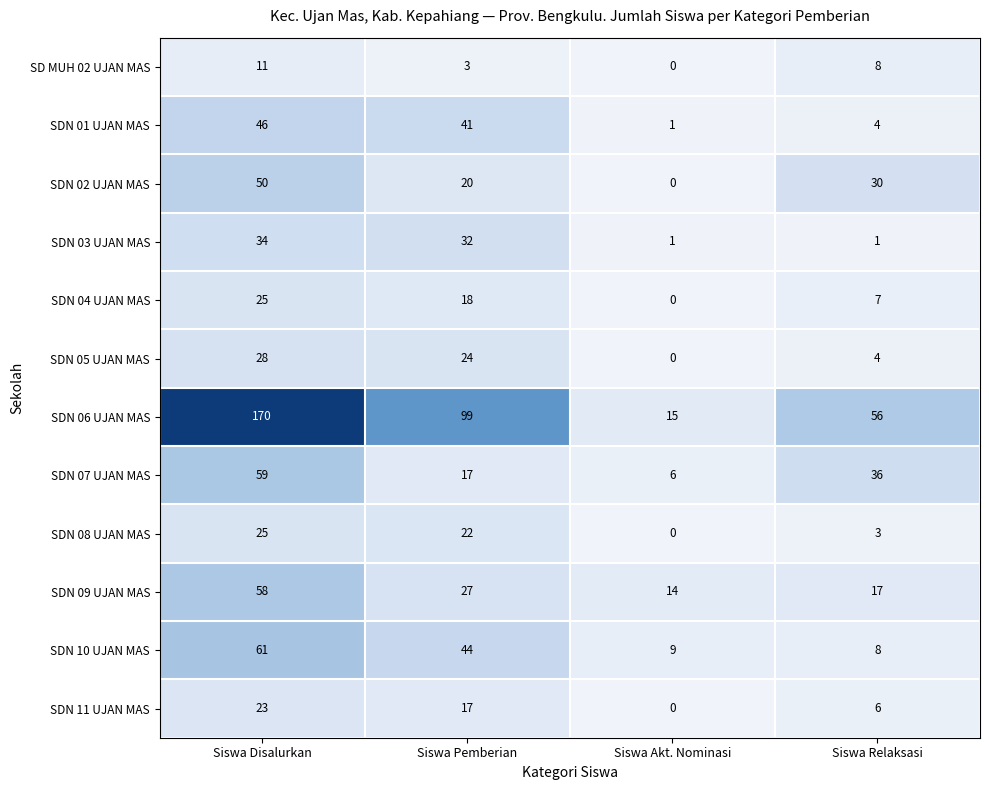

Which series has the largest range (max minus min)?

SDN 06 UJAN MAS